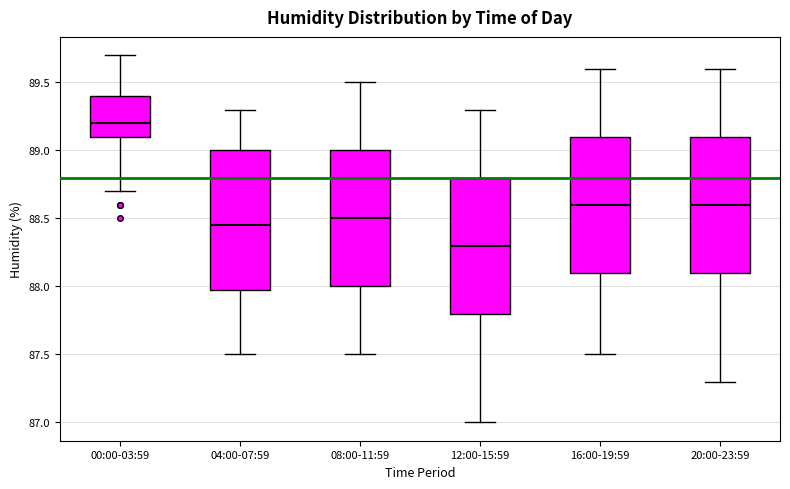

Where does the median line of the box for 00:00-03:59 sit on the y-axis? The values are not printed on the chart, so give them approximately, as read against the axis.

89.20